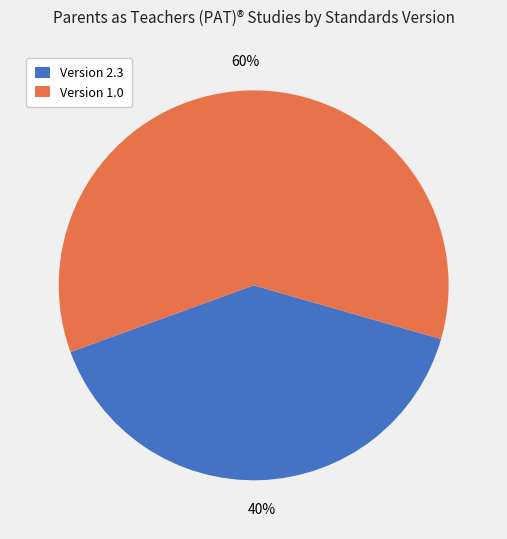

The Version 2.3 slice represents 27% of the pie. True or false?

False